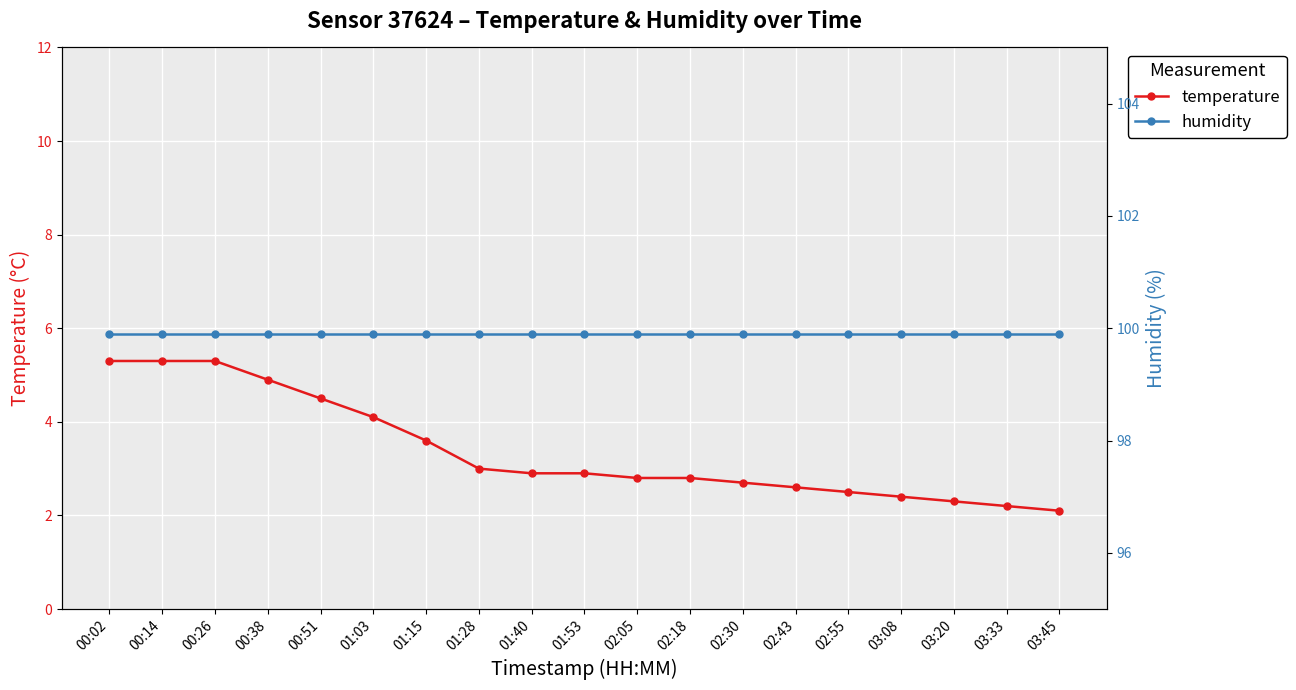

Reading right to left, what are all the values shown in this chart?

temperature: 2.1	2.2	2.3	2.4	2.5	2.6	2.7	2.8	2.8	2.9	2.9	3.0	3.6	4.1	4.5	4.9	5.3	5.3	5.3
humidity: 99.9	99.9	99.9	99.9	99.9	99.9	99.9	99.9	99.9	99.9	99.9	99.9	99.9	99.9	99.9	99.9	99.9	99.9	99.9